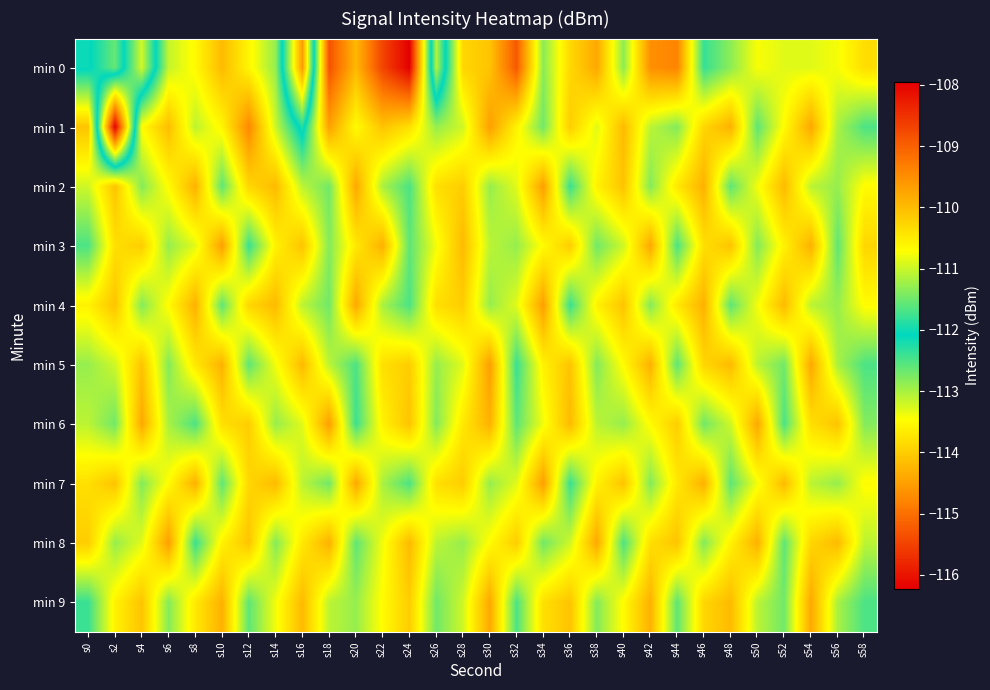

Reading right to left, extract all data points from this chart.

min 0: s58=-113.8	s56=-113.4	s54=-113.3	s52=-113.3	s50=-113.4	s48=-112.8	s46=-112.4	s44=-114.8	s42=-114.7	s40=-112.9	s38=-114.4	s36=-113.9	s34=-112.8	s32=-115.3	s30=-114.1	s28=-113.9	s26=-111.1	s24=-116.2	s22=-115.5	s20=-114.2	s18=-115.3	s16=-109.6	s14=-112.9	s12=-113.6	s10=-114.2	s8=-113.5	s6=-113.1	s4=-111.0	s2=-112.6	s0=-112.0
min 1: s58=-112.5	s56=-113.0	s54=-114.4	s52=-113.5	s50=-112.6	s48=-114.3	s46=-113.9	s44=-112.8	s42=-113.1	s40=-114.2	s38=-113.3	s36=-114.0	s34=-112.7	s32=-113.6	s30=-114.5	s28=-113.2	s26=-112.9	s24=-113.8	s22=-114.1	s20=-113.5	s18=-114.5	s16=-111.9	s14=-113.2	s12=-114.7	s10=-113.6	s8=-113.1	s6=-114.2	s4=-113.5	s2=-108.0	s0=-114.1
min 2: s58=-113.5	s56=-112.9	s54=-113.1	s52=-114.2	s50=-113.4	s48=-112.6	s46=-114.3	s44=-113.7	s42=-112.8	s40=-114.1	s38=-113.6	s36=-112.4	s34=-114.5	s32=-113.3	s30=-112.9	s28=-114.0	s26=-113.8	s24=-112.5	s22=-113.0	s20=-114.4	s18=-112.7	s16=-113.1	s14=-114.2	s12=-113.9	s10=-112.6	s8=-114.3	s6=-113.5	s4=-112.8	s2=-114.1	s0=-113.2
min 3: s58=-113.9	s56=-112.6	s54=-114.3	s52=-113.6	s50=-112.8	s48=-114.1	s46=-113.8	s44=-112.5	s42=-114.4	s40=-113.2	s38=-112.7	s36=-114.0	s34=-113.5	s32=-112.9	s30=-113.1	s28=-114.2	s26=-113.4	s24=-112.6	s22=-114.3	s20=-113.7	s18=-112.8	s16=-114.1	s14=-113.6	s12=-112.4	s10=-114.5	s8=-113.3	s6=-112.9	s4=-114.0	s2=-113.8	s0=-112.5
min 4: s58=-113.5	s56=-112.9	s54=-113.1	s52=-114.2	s50=-113.4	s48=-112.6	s46=-114.3	s44=-113.7	s42=-112.8	s40=-114.1	s38=-113.6	s36=-112.4	s34=-114.5	s32=-113.3	s30=-112.9	s28=-114.0	s26=-113.8	s24=-112.5	s22=-113.0	s20=-114.4	s18=-112.7	s16=-113.1	s14=-114.2	s12=-113.9	s10=-112.6	s8=-114.3	s6=-113.5	s4=-112.8	s2=-114.1	s0=-113.6
min 5: s58=-112.5	s56=-113.0	s54=-114.4	s52=-112.7	s50=-113.1	s48=-114.2	s46=-113.9	s44=-112.6	s42=-114.3	s40=-113.5	s38=-112.8	s36=-114.1	s34=-113.6	s32=-112.4	s30=-114.5	s28=-113.3	s26=-112.9	s24=-114.0	s22=-113.8	s20=-112.5	s18=-113.1	s16=-114.2	s14=-113.4	s12=-112.6	s10=-114.3	s8=-113.7	s6=-112.8	s4=-114.1	s2=-113.2	s0=-112.9
min 6: s58=-112.8	s56=-114.1	s54=-113.8	s52=-112.5	s50=-114.4	s48=-113.2	s46=-112.7	s44=-114.0	s42=-113.5	s40=-112.9	s38=-113.1	s36=-114.2	s34=-113.4	s32=-112.6	s30=-114.3	s28=-113.7	s26=-112.8	s24=-114.1	s22=-113.6	s20=-112.4	s18=-114.5	s16=-113.3	s14=-112.9	s12=-114.0	s10=-113.8	s8=-112.5	s6=-113.0	s4=-114.4	s2=-112.7	s0=-113.1
min 7: s58=-113.5	s56=-112.9	s54=-113.1	s52=-114.2	s50=-113.4	s48=-112.6	s46=-114.3	s44=-113.7	s42=-112.8	s40=-114.1	s38=-113.6	s36=-112.4	s34=-114.5	s32=-113.3	s30=-112.9	s28=-114.0	s26=-113.8	s24=-112.5	s22=-113.0	s20=-114.4	s18=-112.7	s16=-113.1	s14=-114.2	s12=-113.9	s10=-112.6	s8=-114.3	s6=-113.5	s4=-112.8	s2=-114.1	s0=-113.8
min 8: s58=-113.1	s56=-114.2	s54=-113.9	s52=-112.6	s50=-114.3	s48=-113.6	s46=-112.8	s44=-114.1	s42=-113.8	s40=-112.5	s38=-114.4	s36=-113.2	s34=-112.7	s32=-114.0	s30=-113.5	s28=-112.9	s26=-113.1	s24=-114.2	s22=-113.4	s20=-112.6	s18=-114.3	s16=-113.7	s14=-112.8	s12=-114.1	s10=-113.6	s8=-112.4	s6=-114.5	s4=-113.3	s2=-112.9	s0=-114.0
min 9: s58=-112.5	s56=-113.0	s54=-114.4	s52=-112.7	s50=-113.1	s48=-114.2	s46=-113.9	s44=-112.6	s42=-114.3	s40=-113.5	s38=-112.8	s36=-114.1	s34=-113.8	s32=-112.5	s30=-114.4	s28=-113.2	s26=-112.7	s24=-114.0	s22=-113.5	s20=-112.9	s18=-113.1	s16=-114.2	s14=-113.4	s12=-112.6	s10=-114.3	s8=-113.7	s6=-112.8	s4=-114.1	s2=-113.6	s0=-112.4